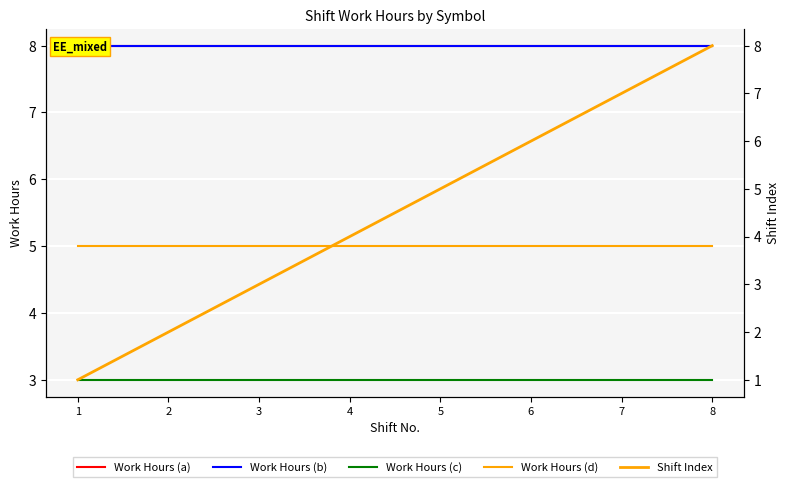

What are all the series names shown in the legend?

Work Hours (a), Work Hours (b), Work Hours (c), Work Hours (d), Shift Index